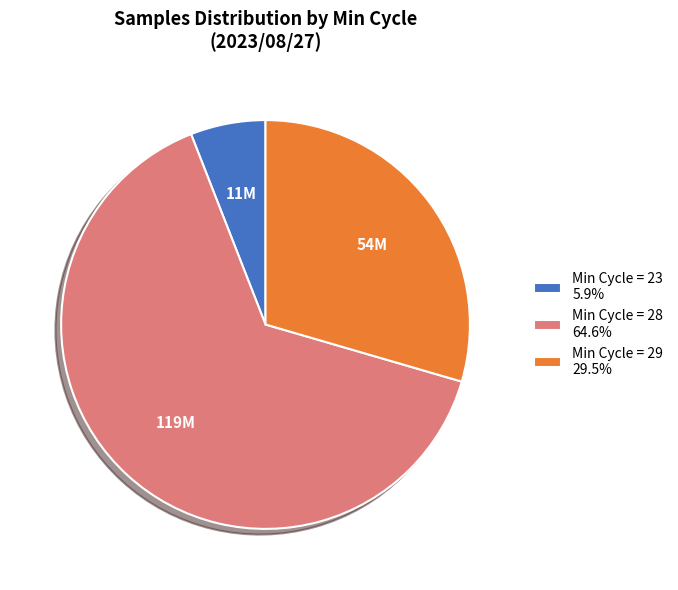

Approximately how many times larger is the value at Min Cycle = 28 64.6% compared to Min Cycle = 23 5.9%?

10.9